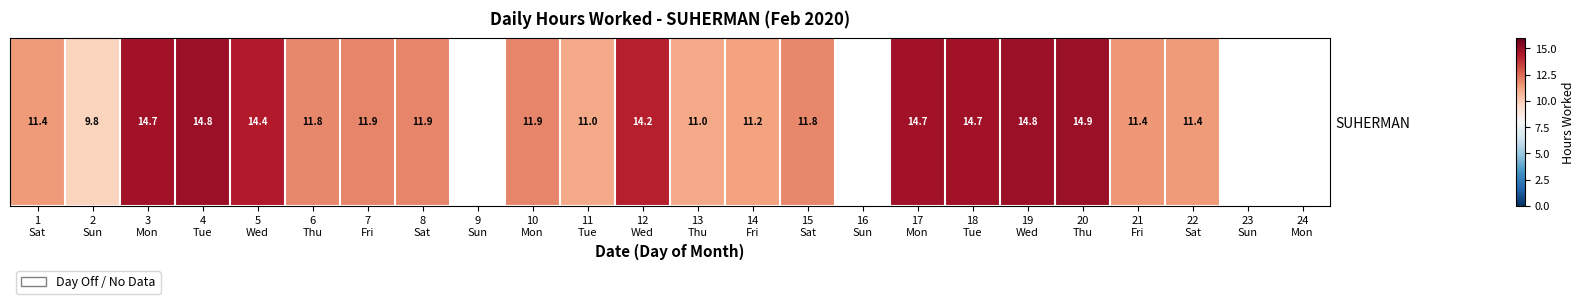

The chart shows a value of 0.0 at 16
Sun. True or false?

True